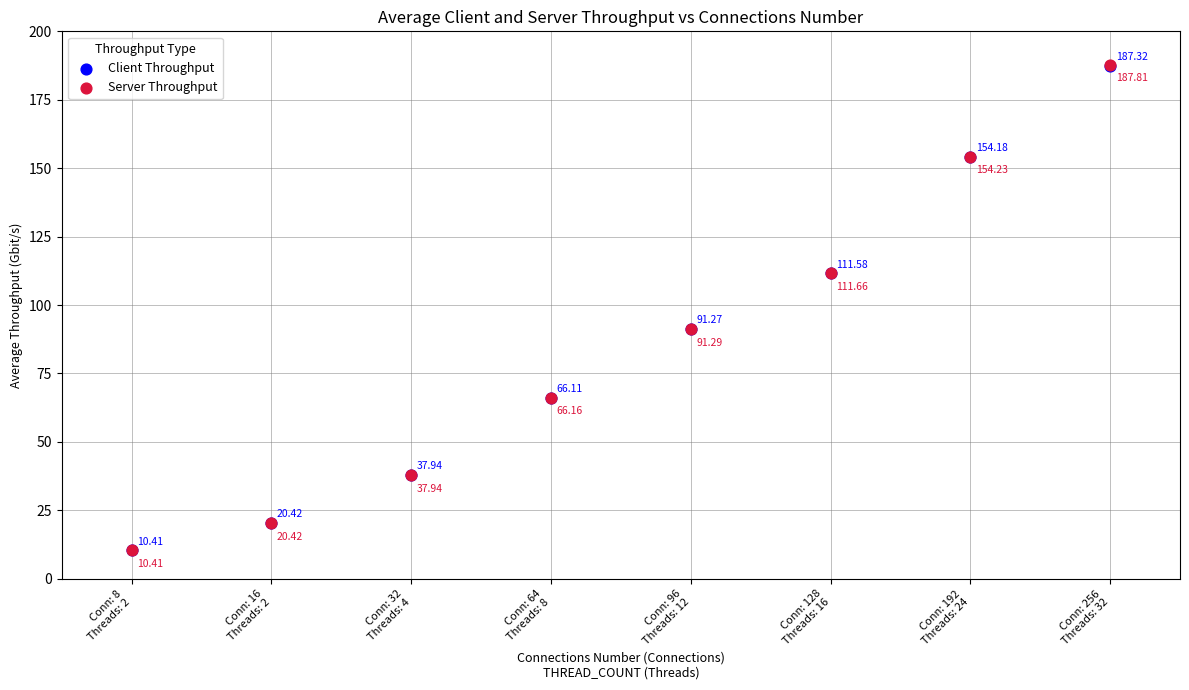

Which series has the largest Y range (max minus min)?

Server Throughput